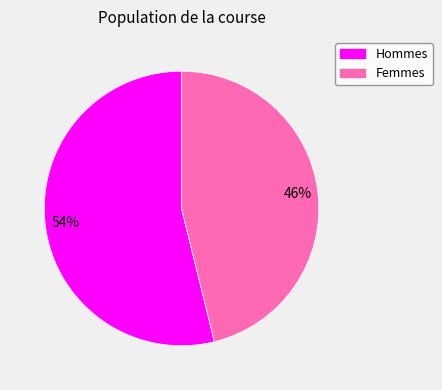

Which slice is the smallest?

Femmes